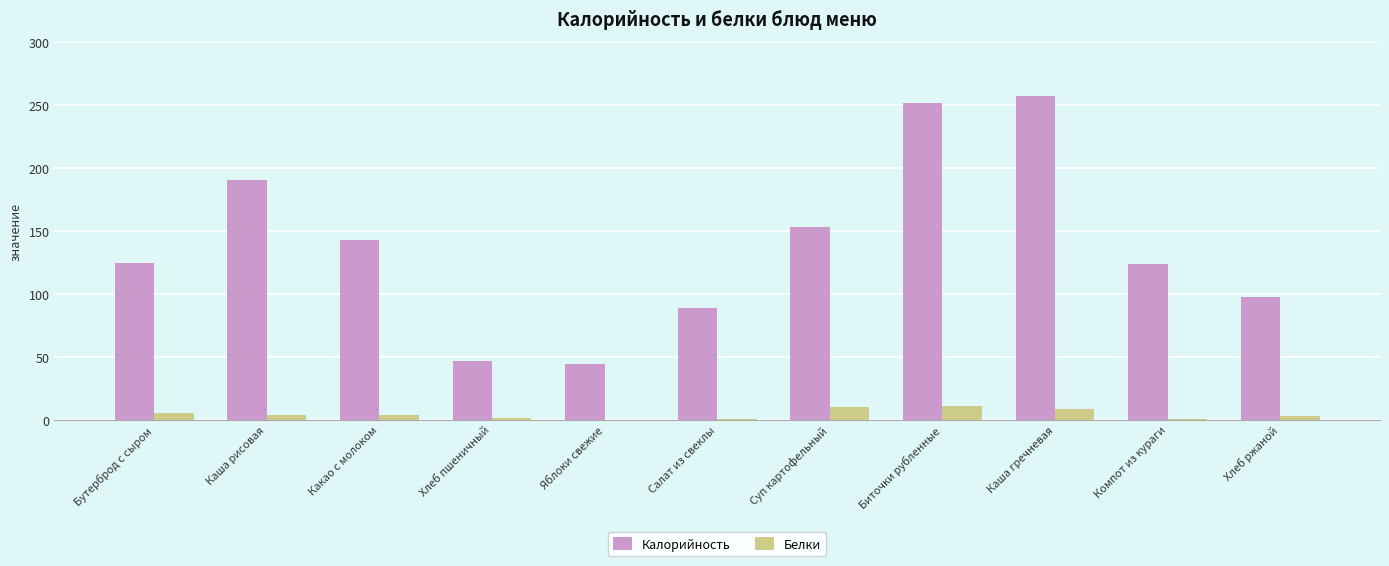

What is the greatest value displayed?

257.0